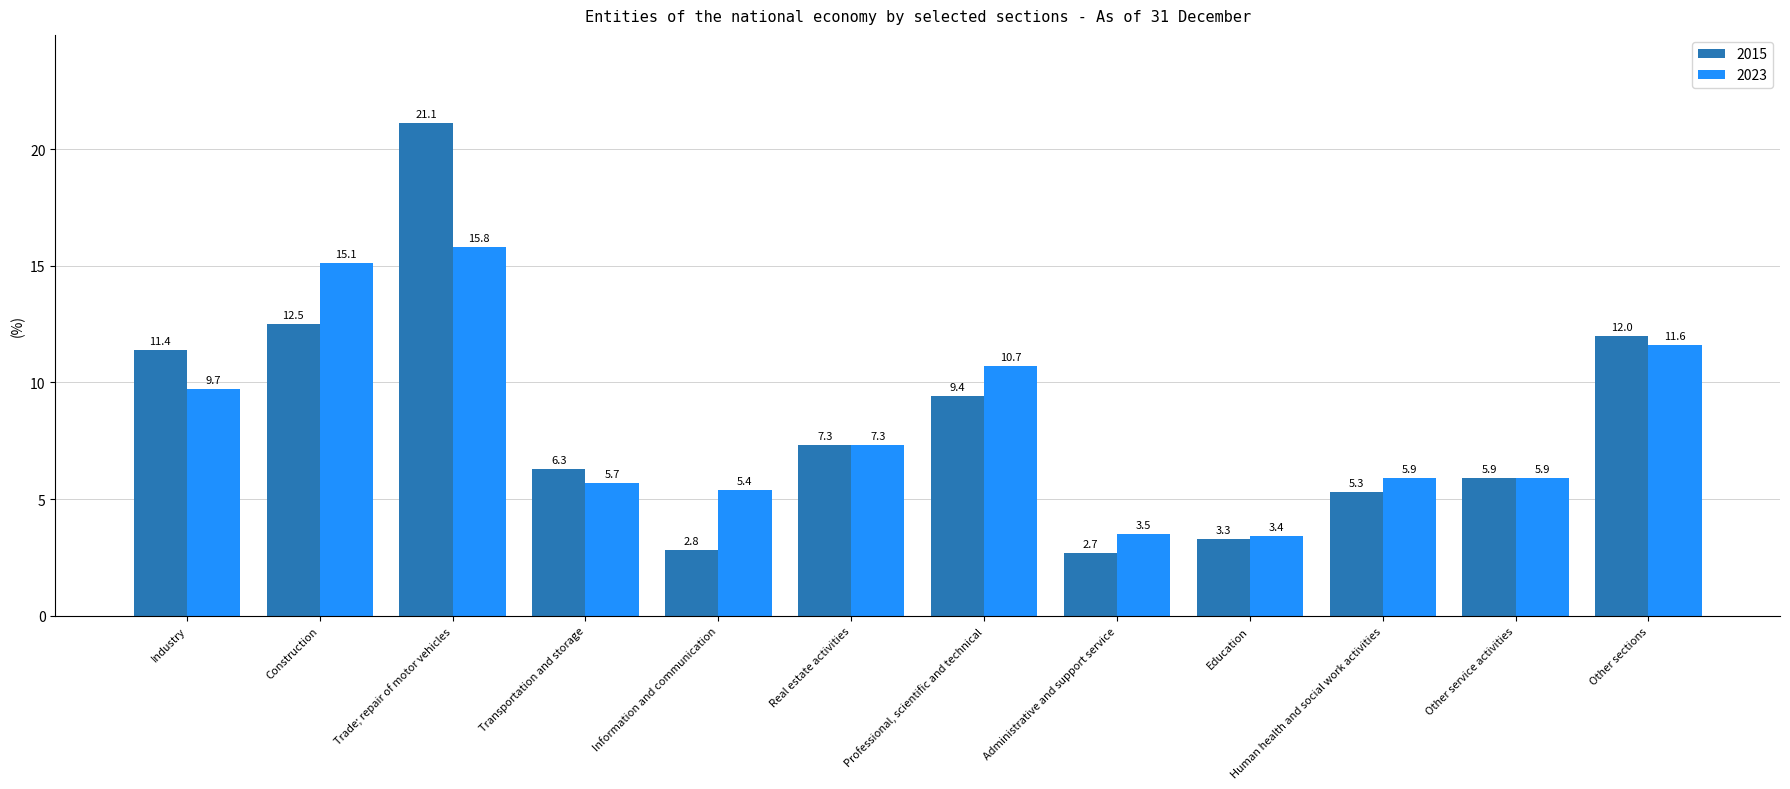

What is the average value of the 2023 series?

8.3